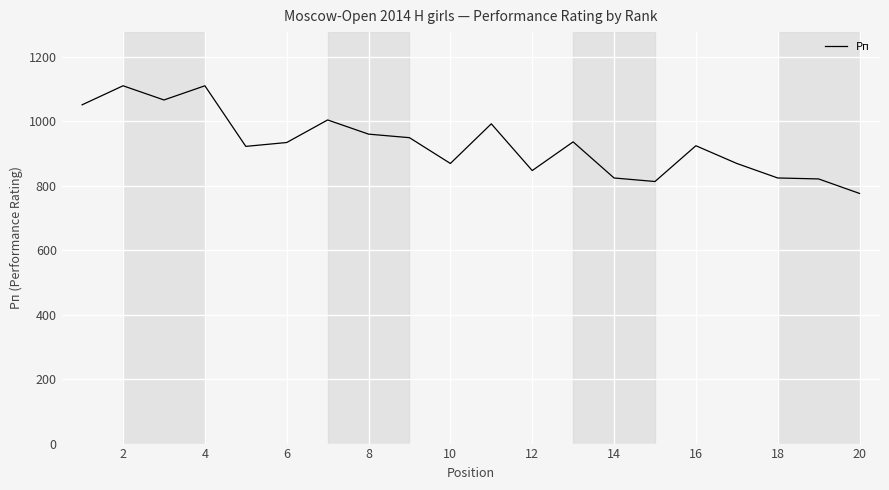

What is the smallest value displayed?

776